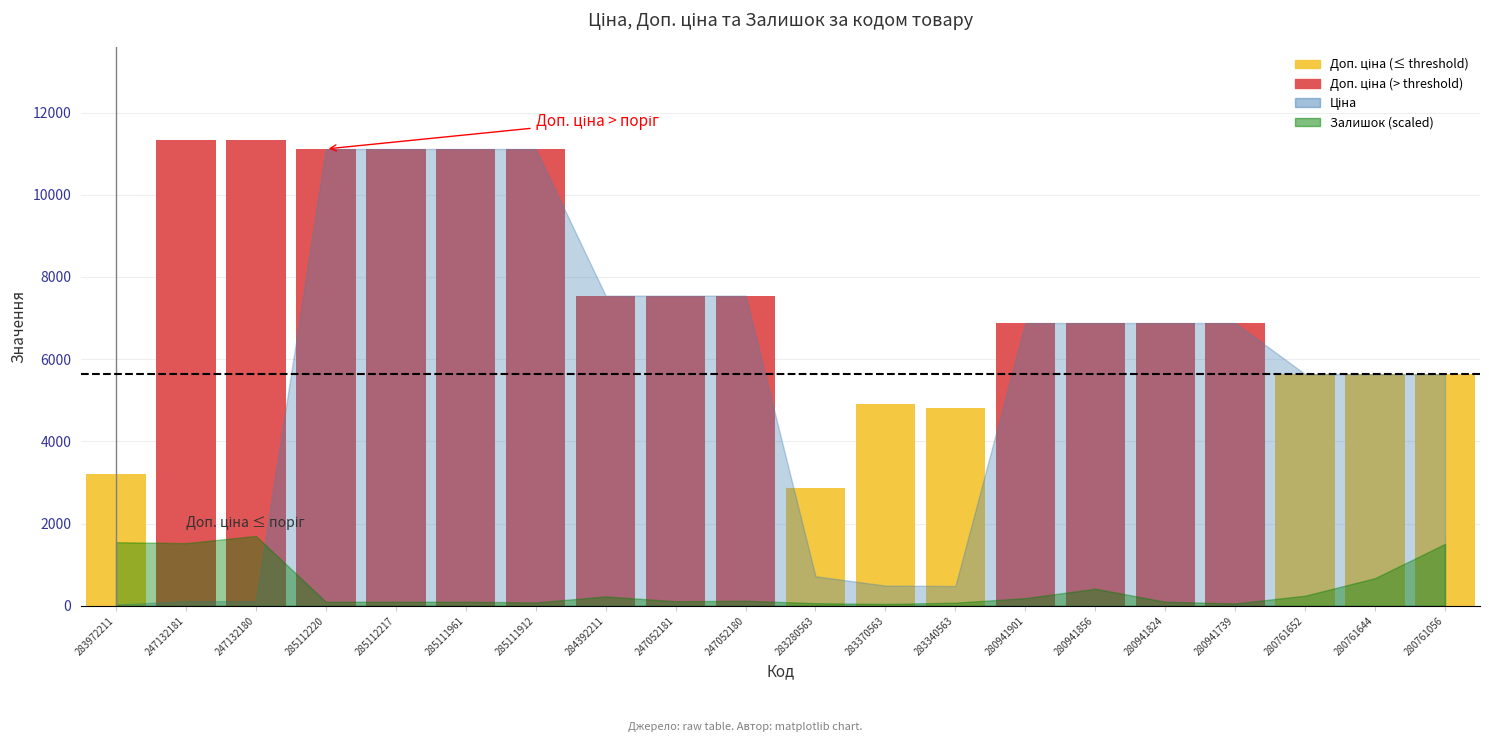

Is the value of Доп. ціна at 285112220 greater than the value of Залишок at 280941901?

Yes